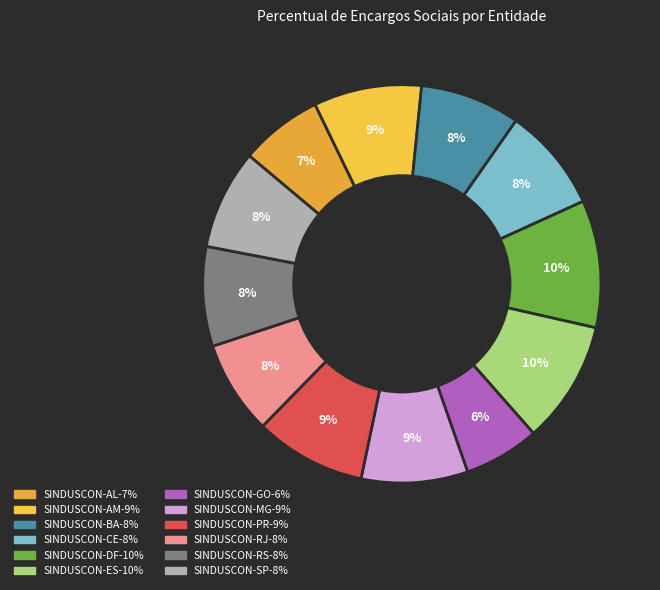

To the nearest percent, what is the average slice percentage?

8%